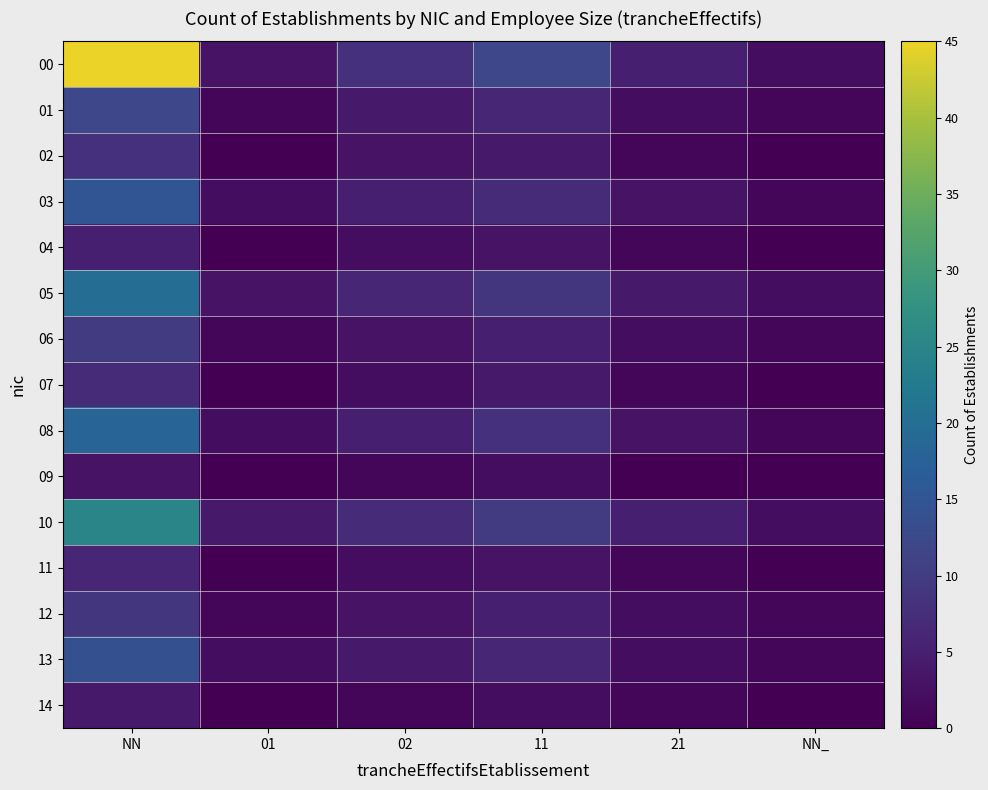

Reading left to right, what are all the values shown in this chart?

00: NN=45	01=3	02=8	11=12	21=5	NN_=2
01: NN=12	01=1	02=4	11=6	21=2	NN_=1
02: NN=8	01=0	02=3	11=4	21=1	NN_=0
03: NN=15	01=2	02=5	11=7	21=3	NN_=1
04: NN=5	01=0	02=2	11=3	21=1	NN_=0
05: NN=20	01=3	02=6	11=9	21=4	NN_=2
06: NN=10	01=1	02=3	11=5	21=2	NN_=1
07: NN=7	01=0	02=2	11=4	21=1	NN_=0
08: NN=18	01=2	02=5	11=8	21=3	NN_=1
09: NN=3	01=0	02=1	11=2	21=0	NN_=0
10: NN=25	01=4	02=7	11=10	21=5	NN_=2
11: NN=6	01=0	02=2	11=3	21=1	NN_=0
12: NN=9	01=1	02=3	11=5	21=2	NN_=1
13: NN=14	01=2	02=4	11=6	21=2	NN_=1
14: NN=4	01=0	02=1	11=2	21=1	NN_=0